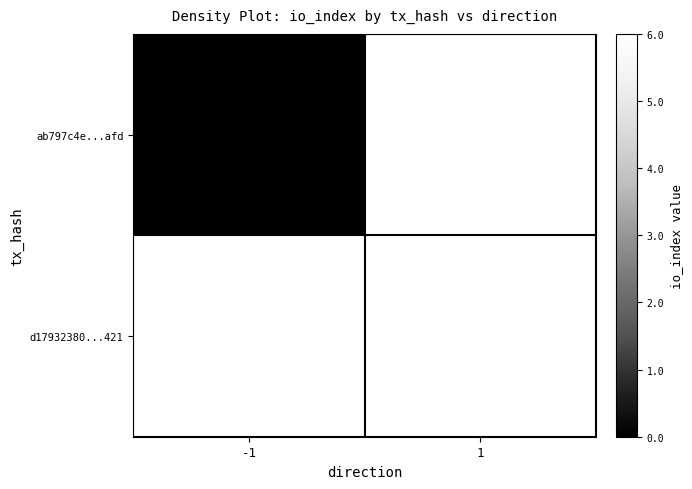

What is the approximate value of d17932380...421 at 1?

6.0